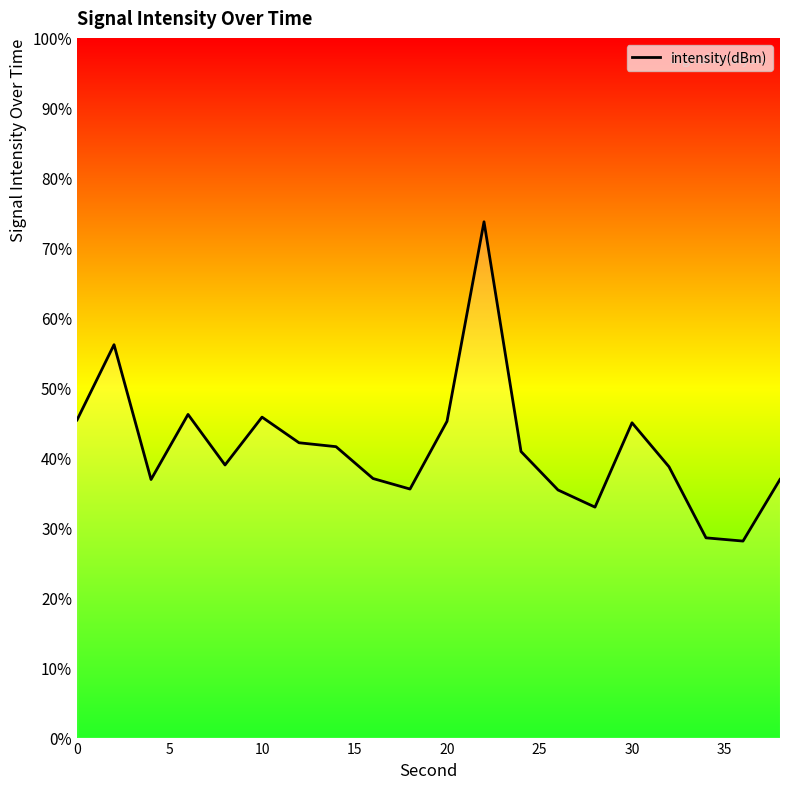

What is the smallest value displayed?

28.1